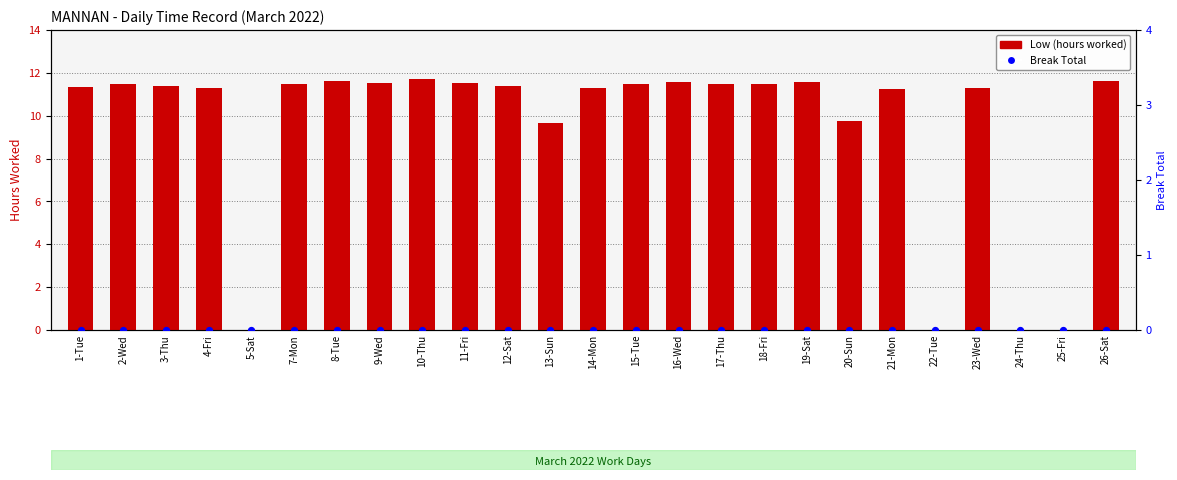

At how many categories does at least one series exceed 9?

21